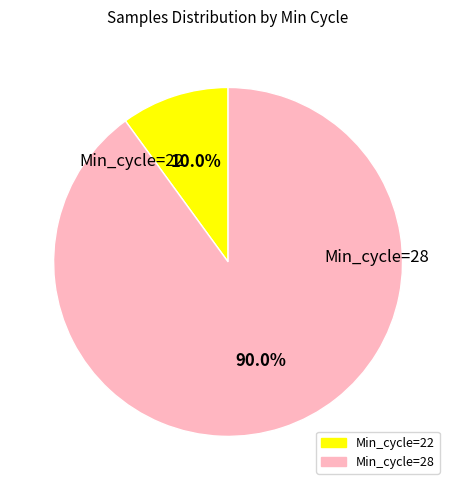

How many slices are in this pie chart?

2